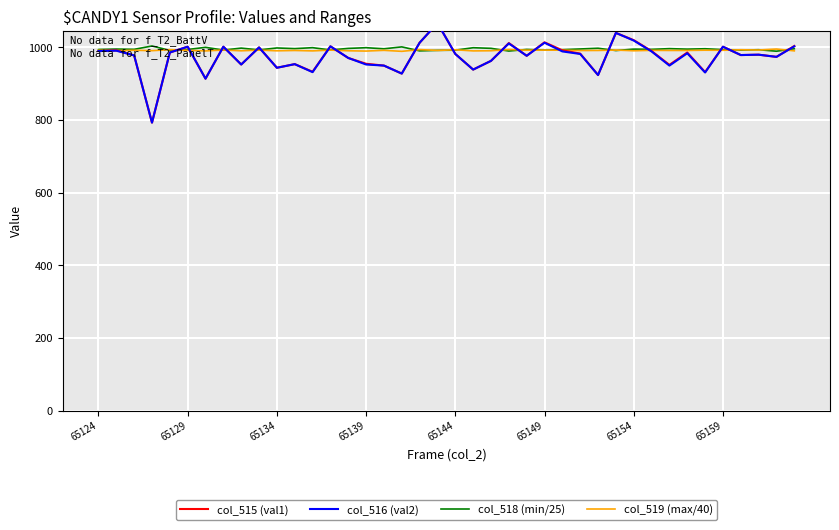

What is the minimum value shown in the chart?

793.0